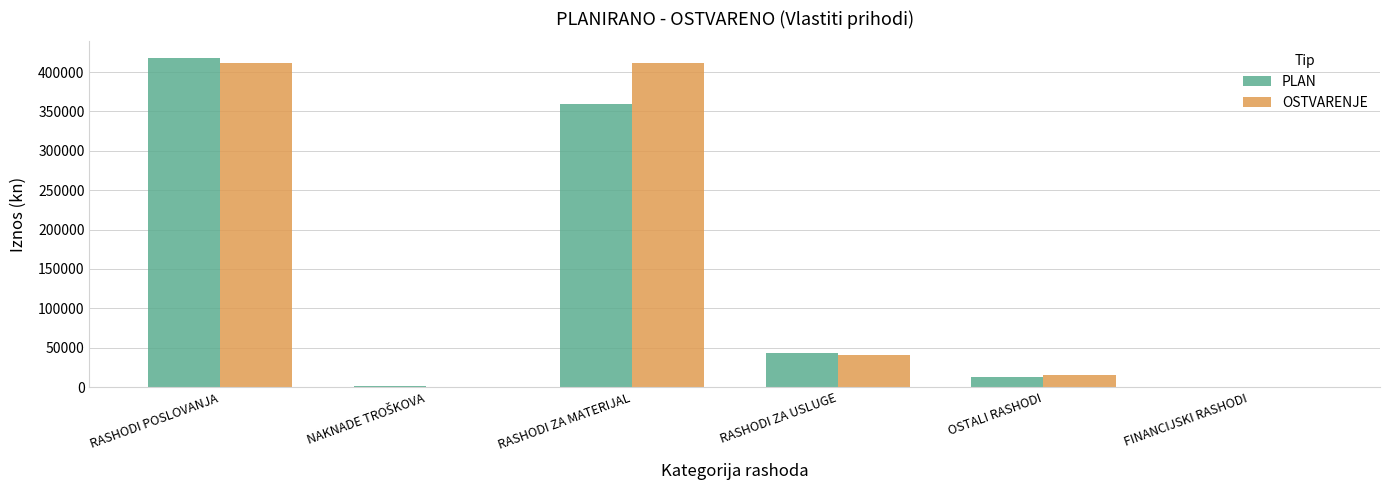

How many groups of bars are there?

6